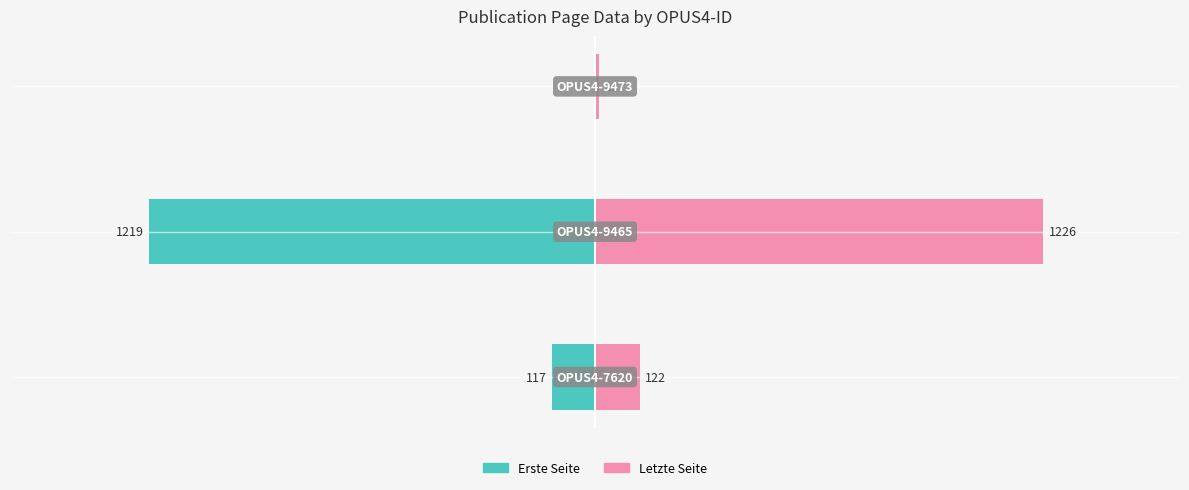

Rank the series by their maximum value, from lowest to highest.

Erste Seite, Letzte Seite